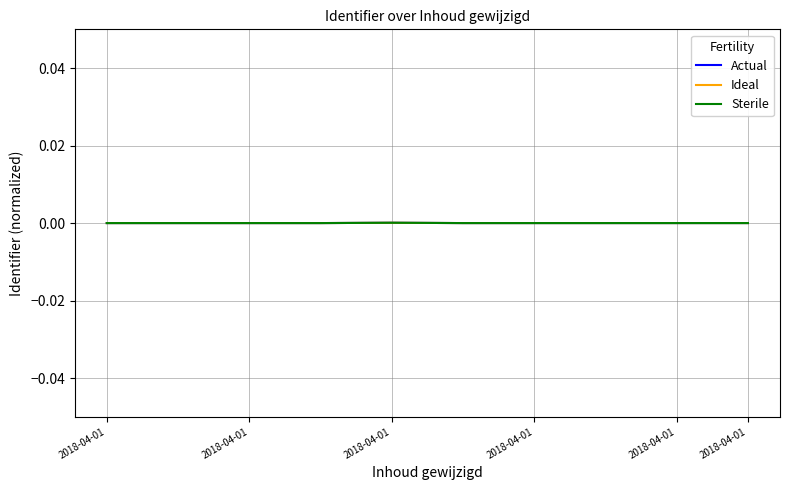

In Sterile, how many points are lower than both neighbors (excluding endpoints)?

1